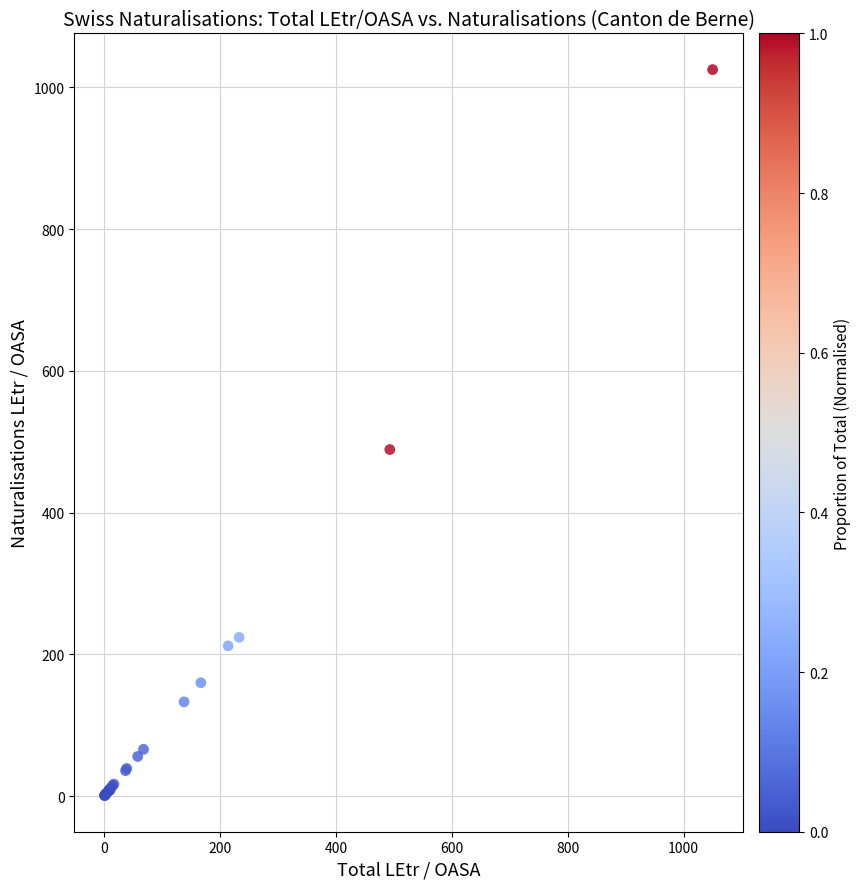

What Y value in the scatter plot is closest to 513?

489